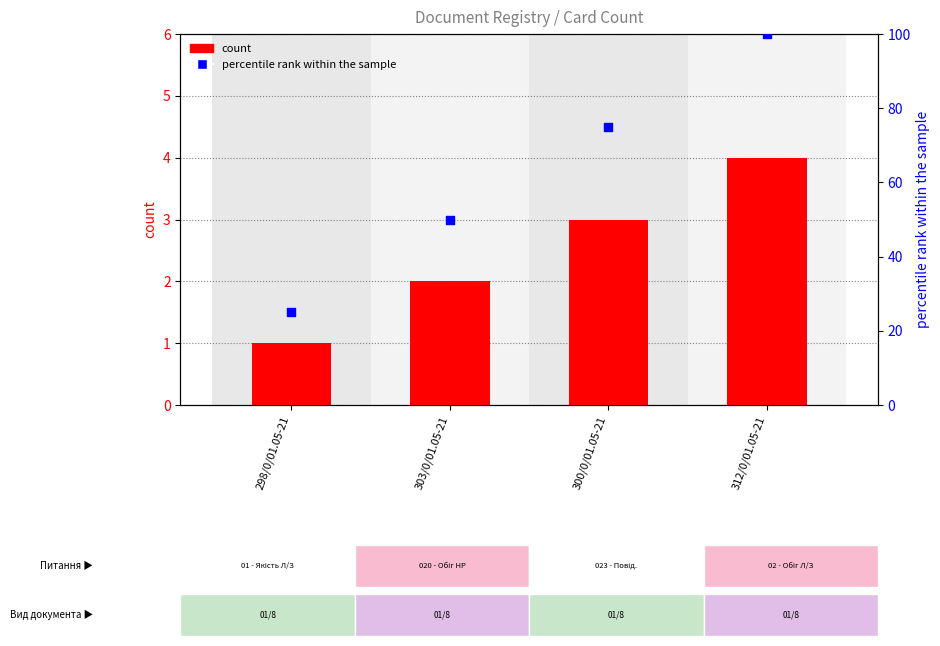

What are all the series names shown in the legend?

count, percentile rank within the sample